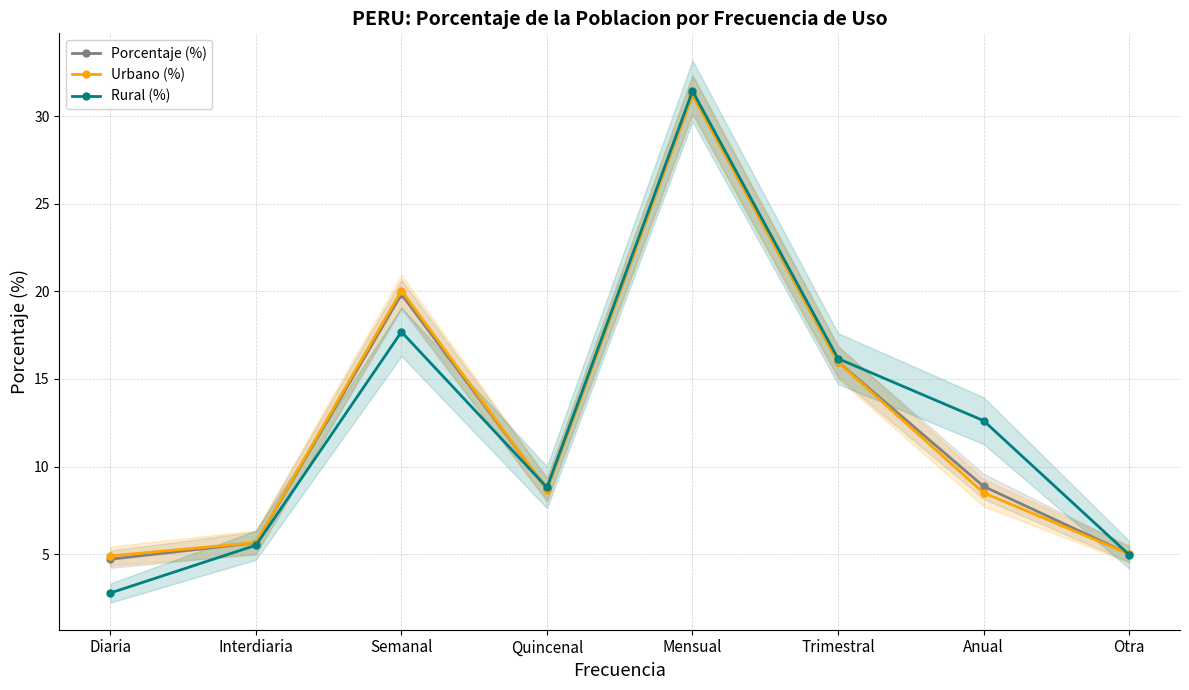

What is the label of the 5th point from the left?

Mensual